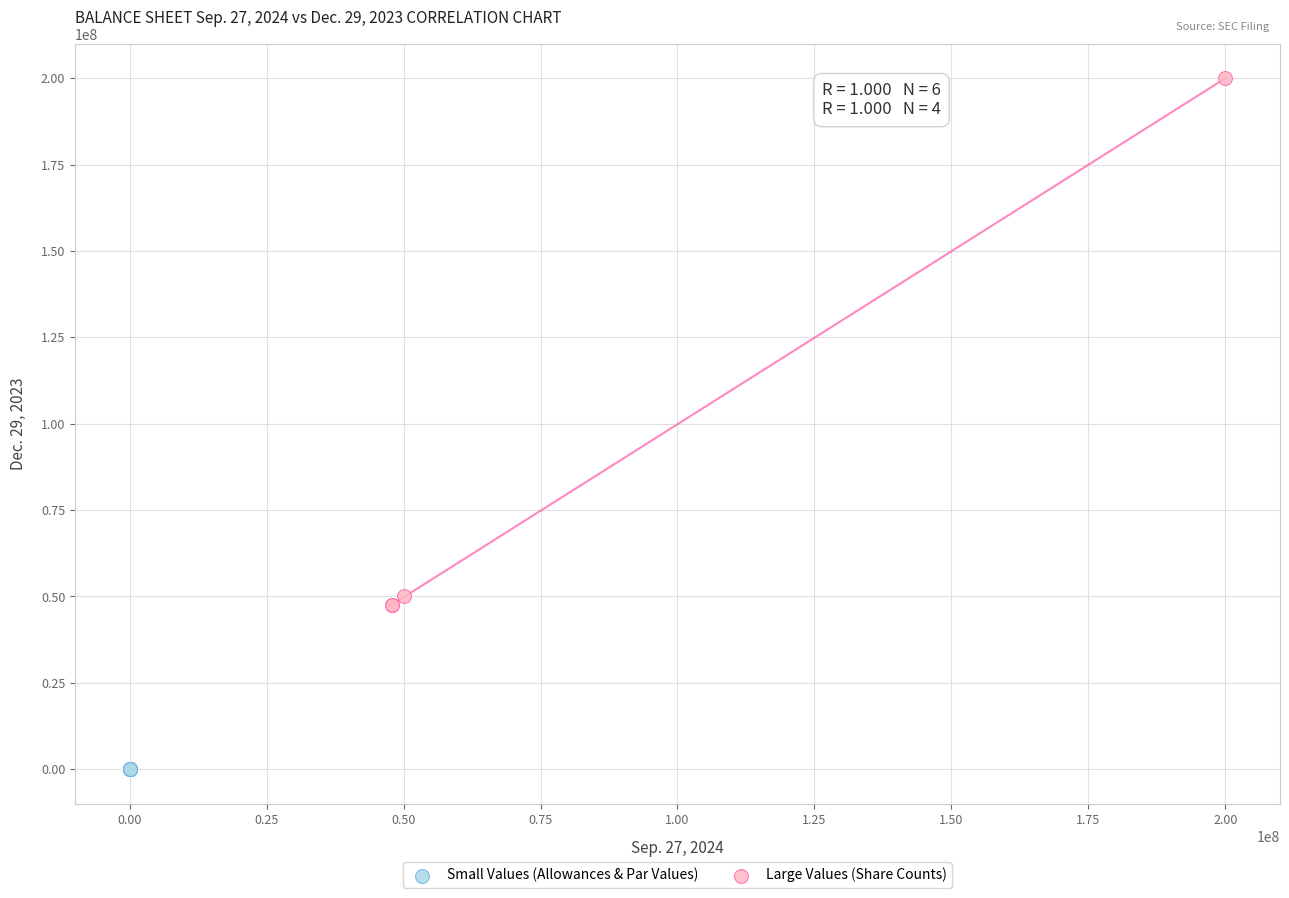

Which series reaches the maximum Y coordinate?

Large Values (Share Counts)